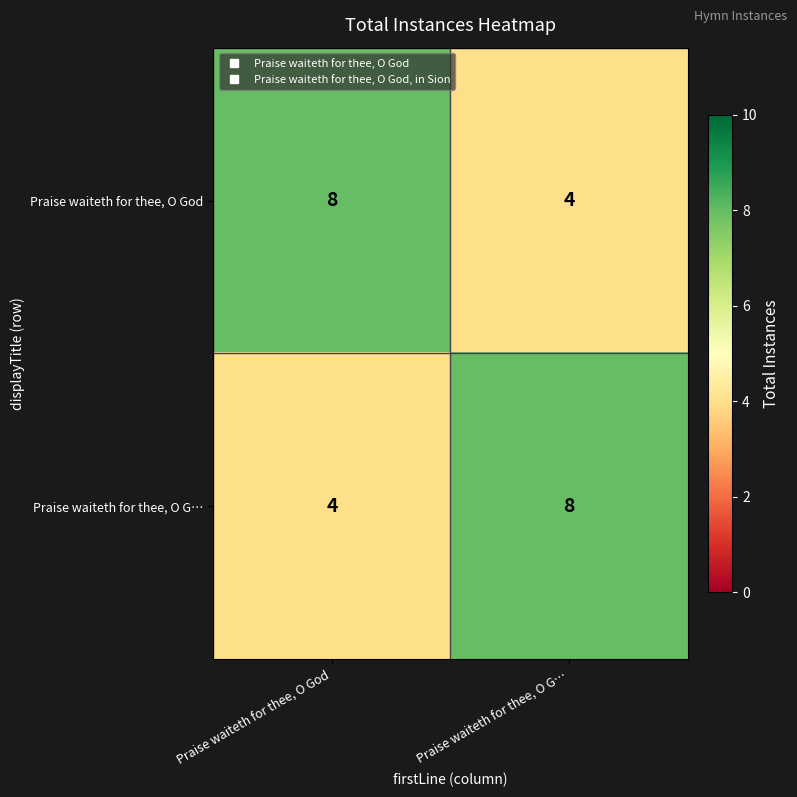

What is the total value across all series at Praise waiteth for thee, O G…?

12